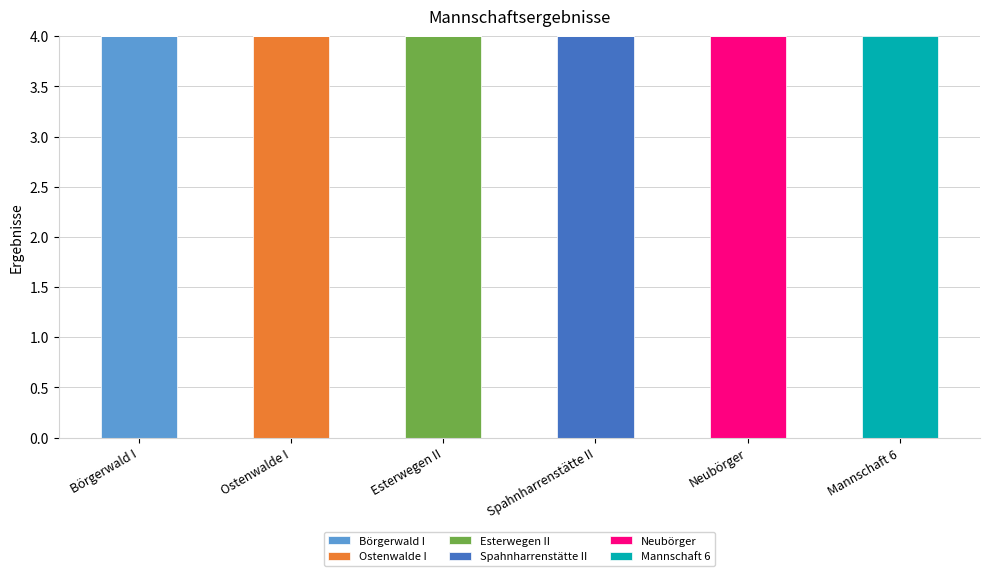

What is the highest value of the Börgerwald I series?

4